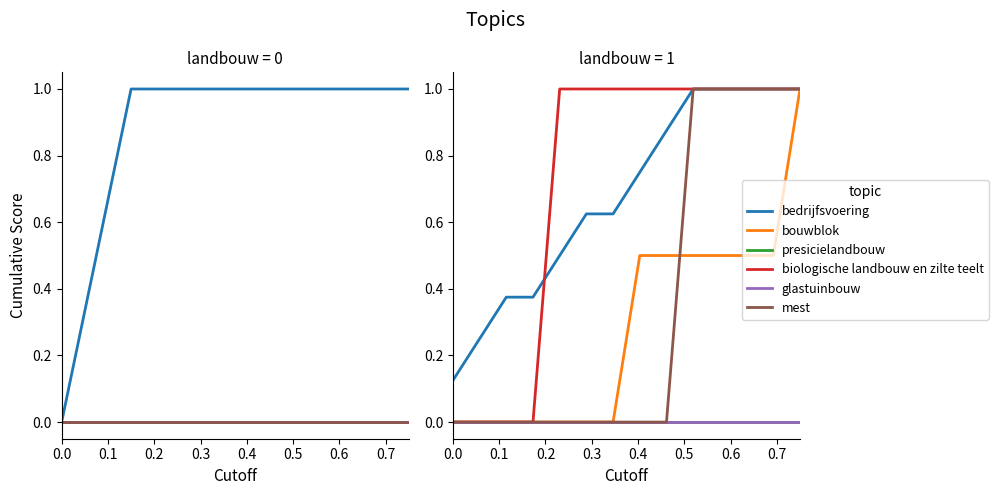

Does the chart display data point markers on the line(s)?

No